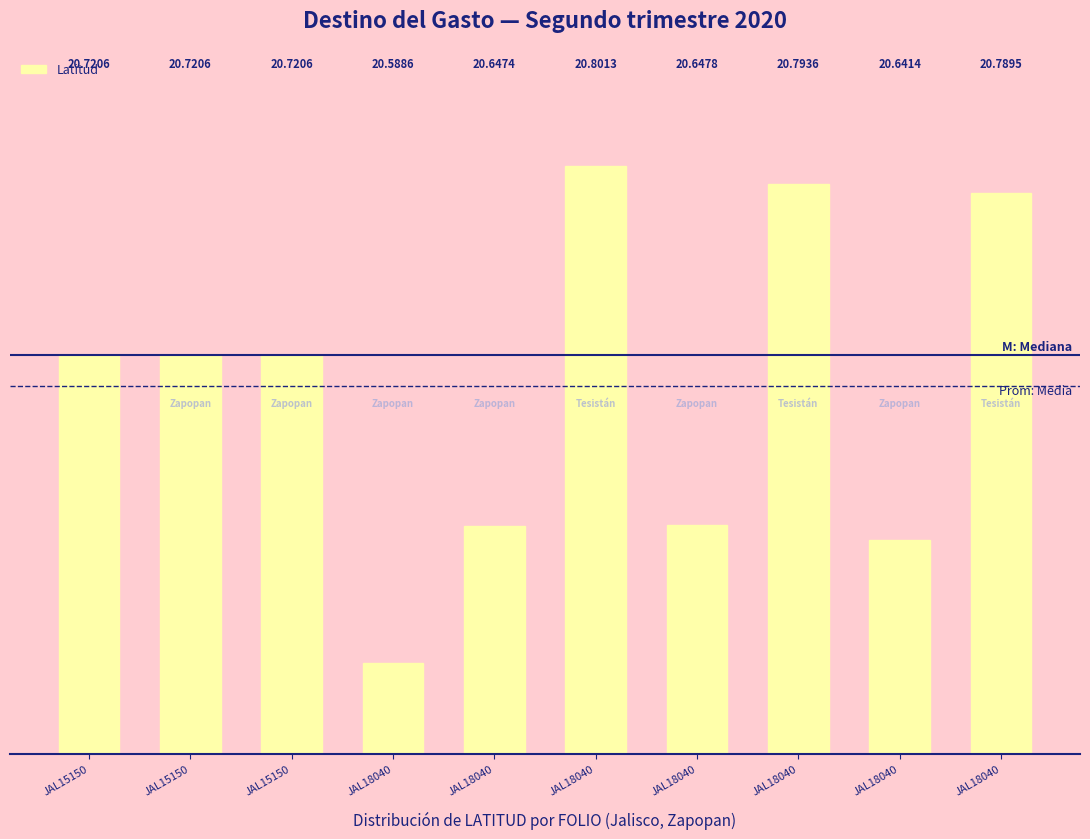

Rank the categories by value from lowest to highest.

JAL18040, JAL18040, JAL18040, JAL18040, JAL15150, JAL15150, JAL15150, JAL18040, JAL18040, JAL18040